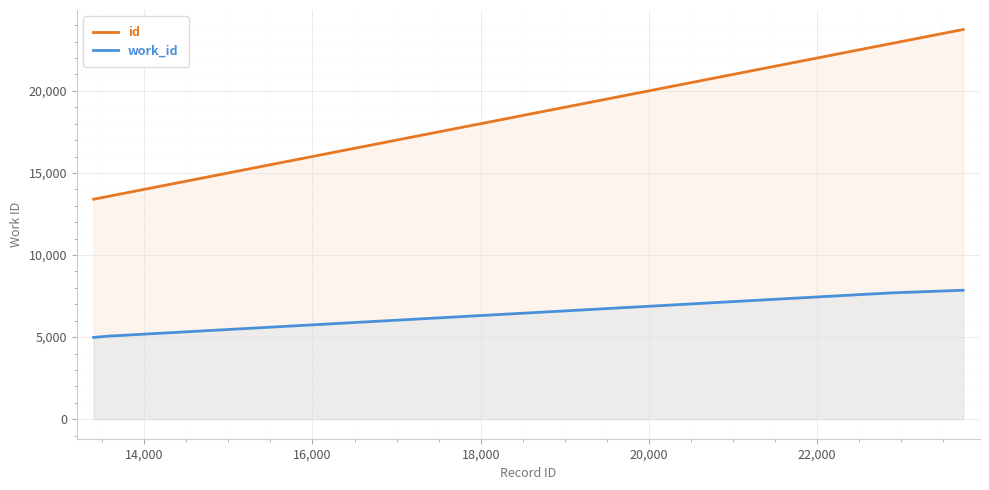

True or false: work_id and id cross at least once.

False